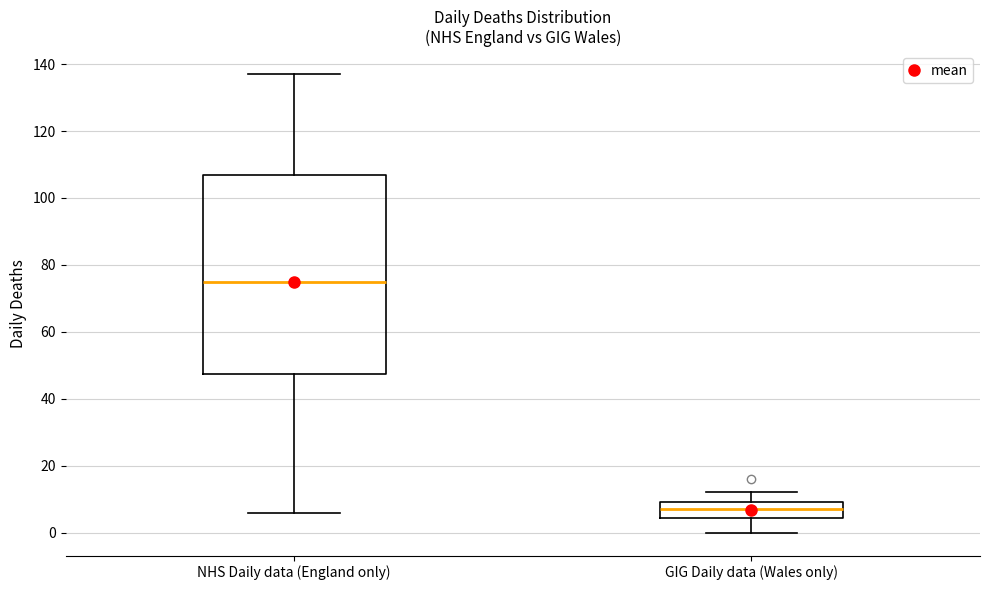

Reading left to right, transcribe this box plot: for each box, give where its median line is, the range the box spans, and where its two whiskers end, as read against the y-axis. The values are not printed on the chart, so give them approximately, as read against the axis.

NHS Daily data (England only): median 76, box 48 to 108, whiskers 6 to 138
GIG Daily data (Wales only): median 8, box 4 to 10, whiskers 0 to 12